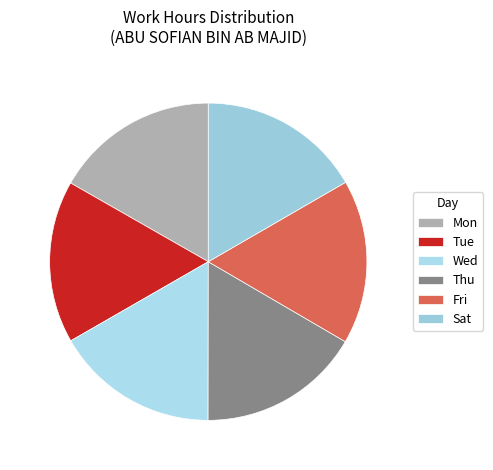

How many segments does this pie chart have?

6